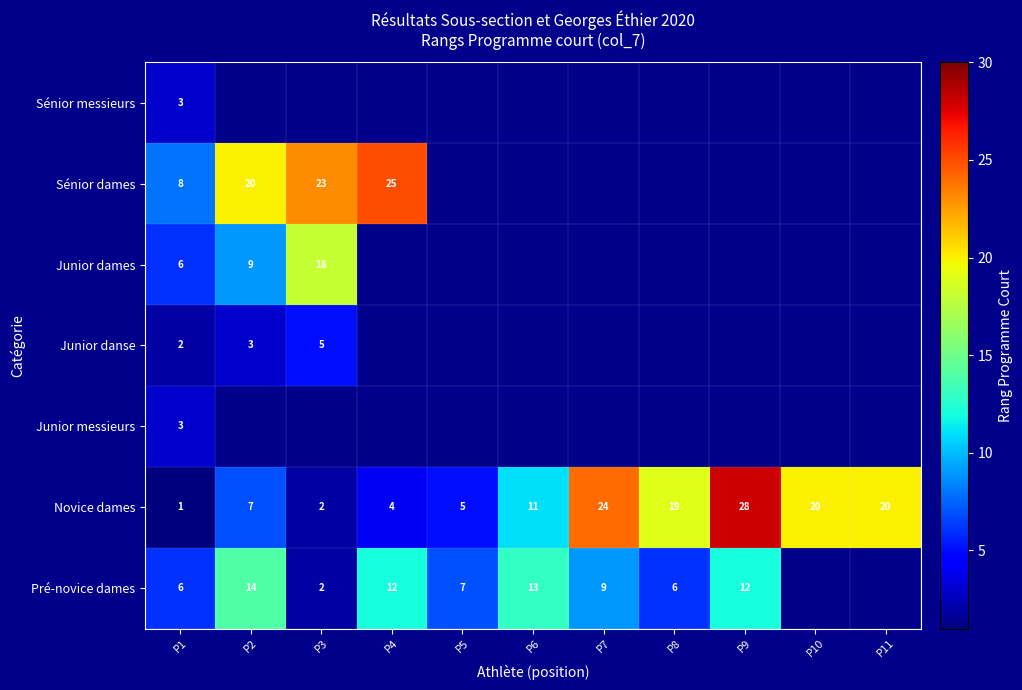

At how many categories does at least one series exceed 24?

2